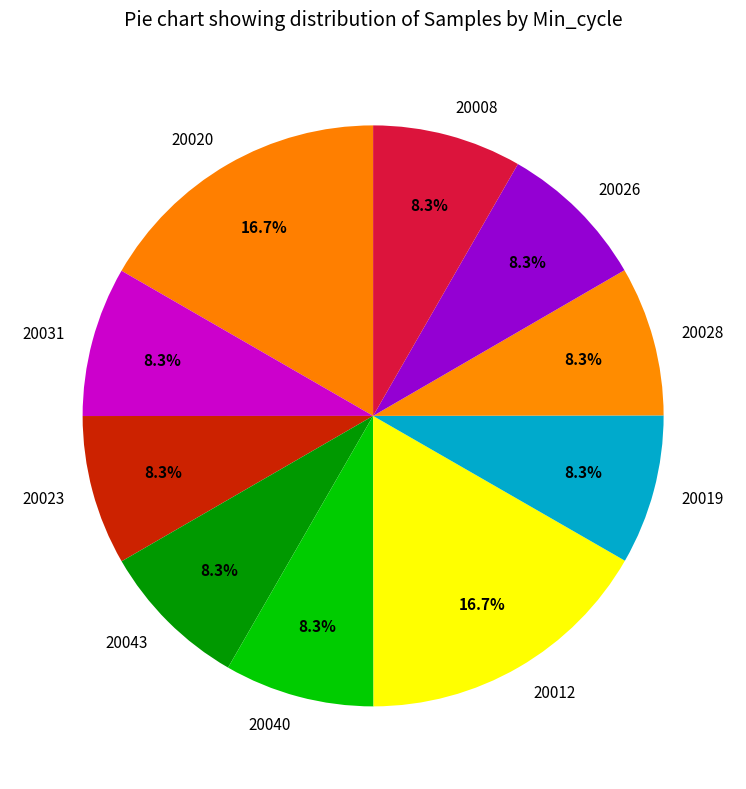

To the nearest percent, what is the combined percentage of 20043 and 20019?

17%